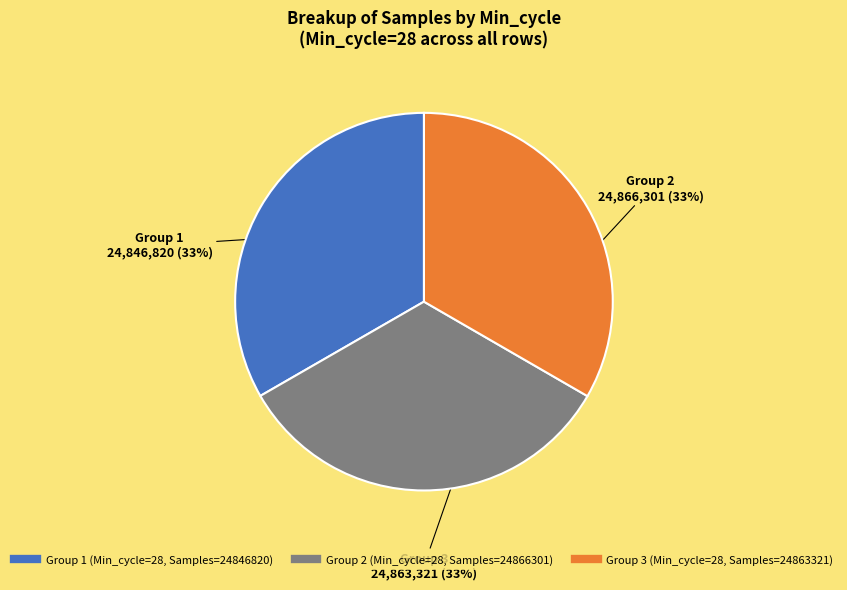

To the nearest percent, what is the average slice percentage?

33%